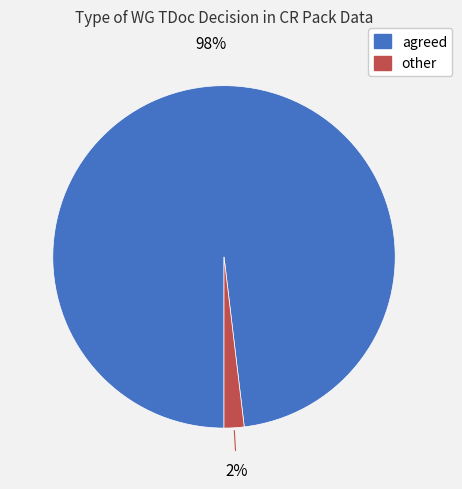

Count the number of slices in the pie.

2